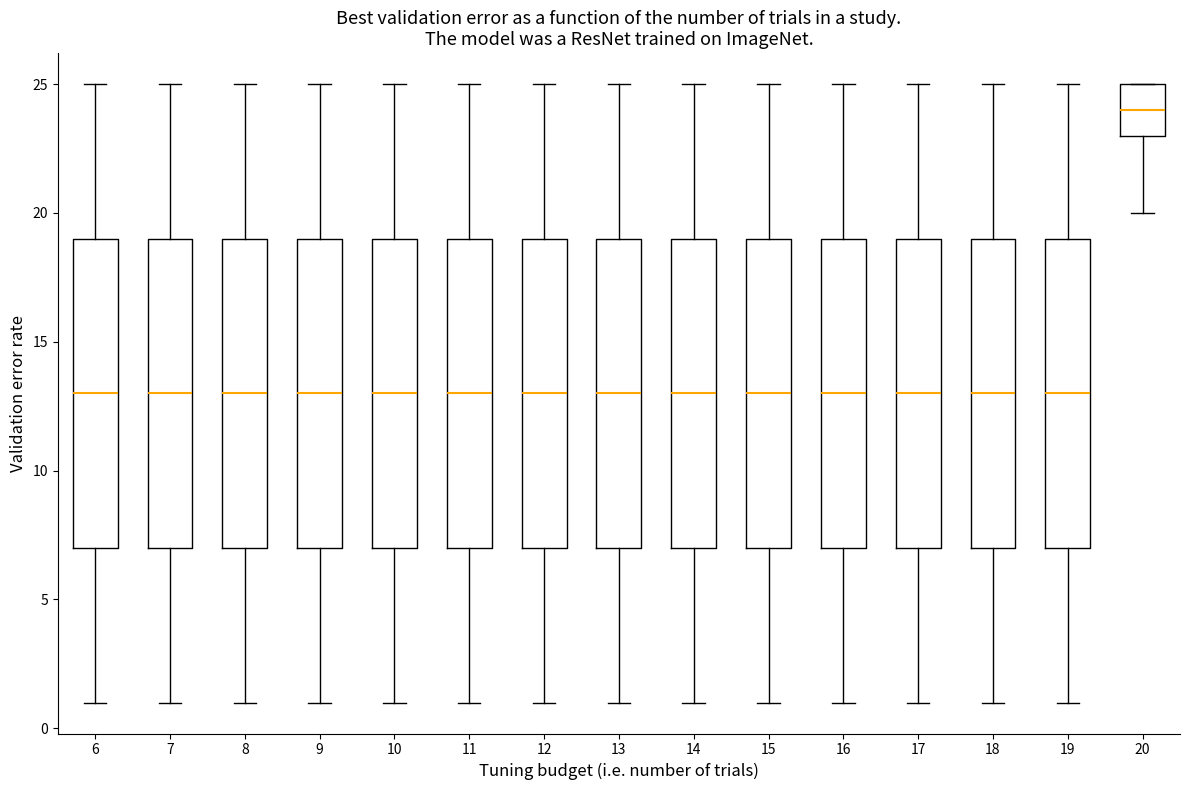

Where does the lower whisker of the box at x = 16 end on the y-axis? The values are not printed on the chart, so give them approximately, as read against the axis.

1